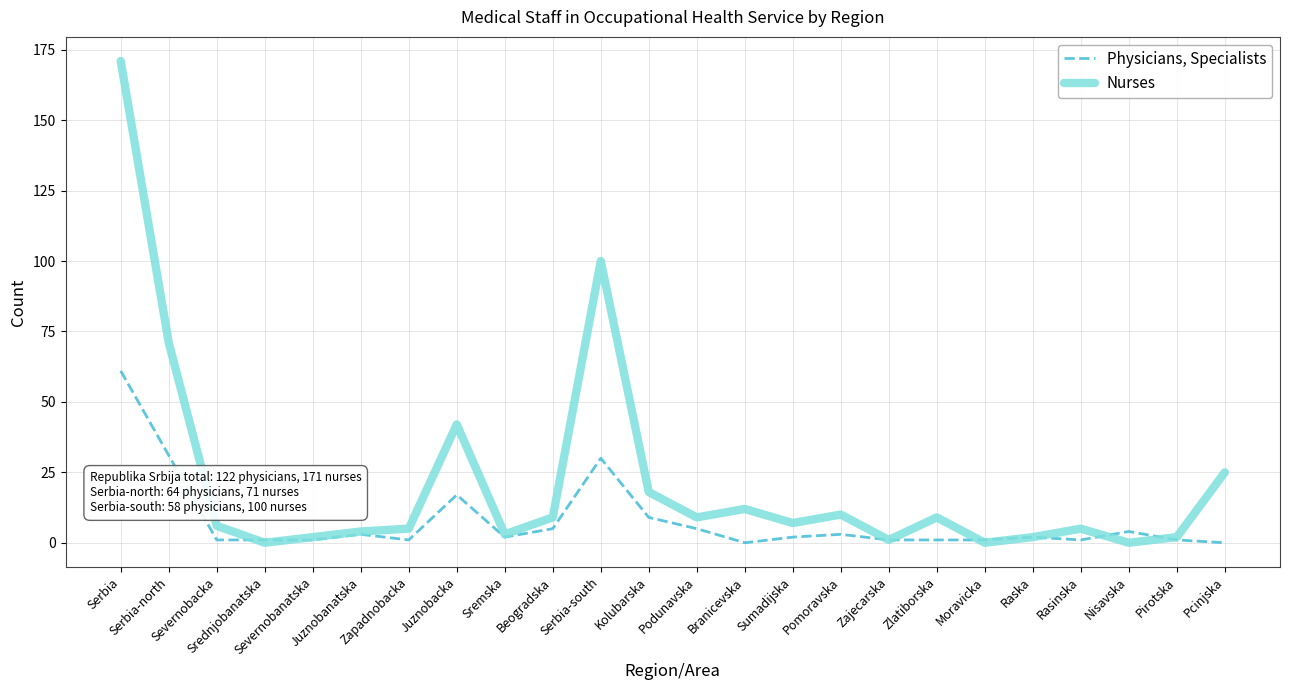

Is this an area chart (filled region under the line)?

No